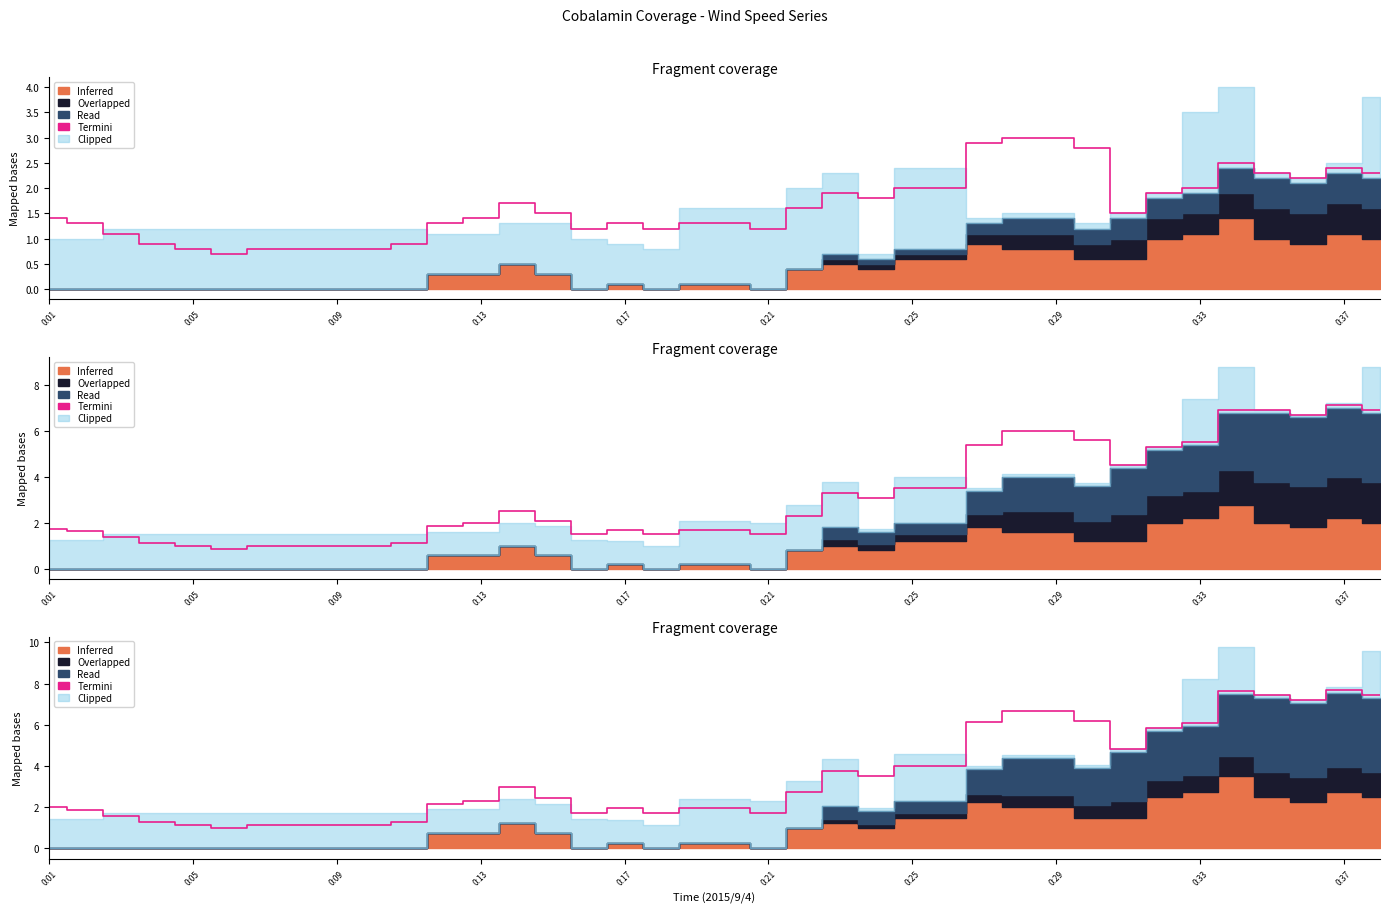

Reading left to right, extract all data points from this chart.

2.0	1.9	1.6	1.3	1.1	1.0	1.1	1.1	1.1	1.1	1.3	2.2	2.3	3.0	2.5	1.7	2.0	1.7	2.0	2.0	1.7	2.7	3.8	3.5	4.0	4.0	6.1	6.7	6.7	6.2	4.8	5.8	6.1	7.6	7.4	7.2	7.7	7.4